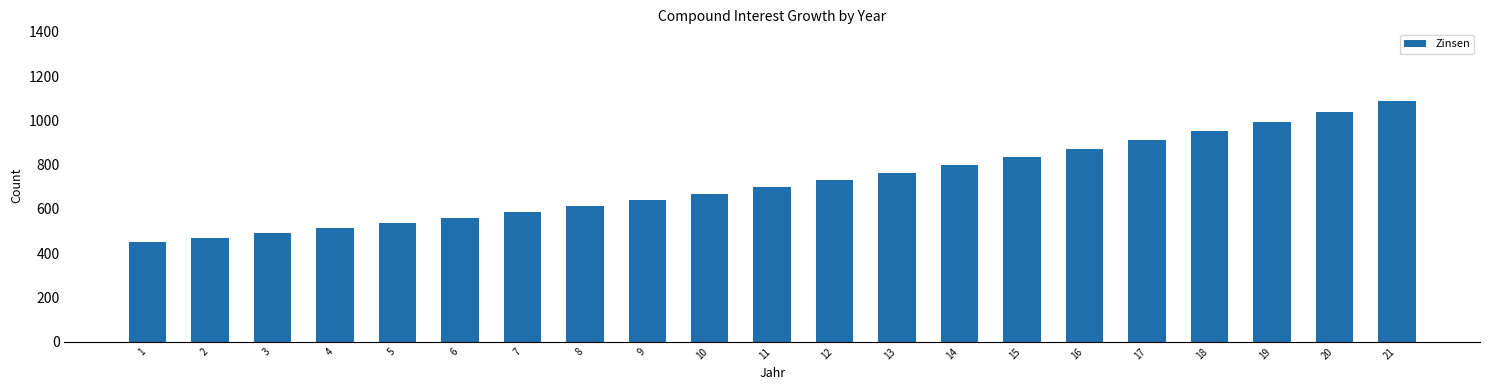

The chart shows a value of 183.4 at 2. True or false?

False